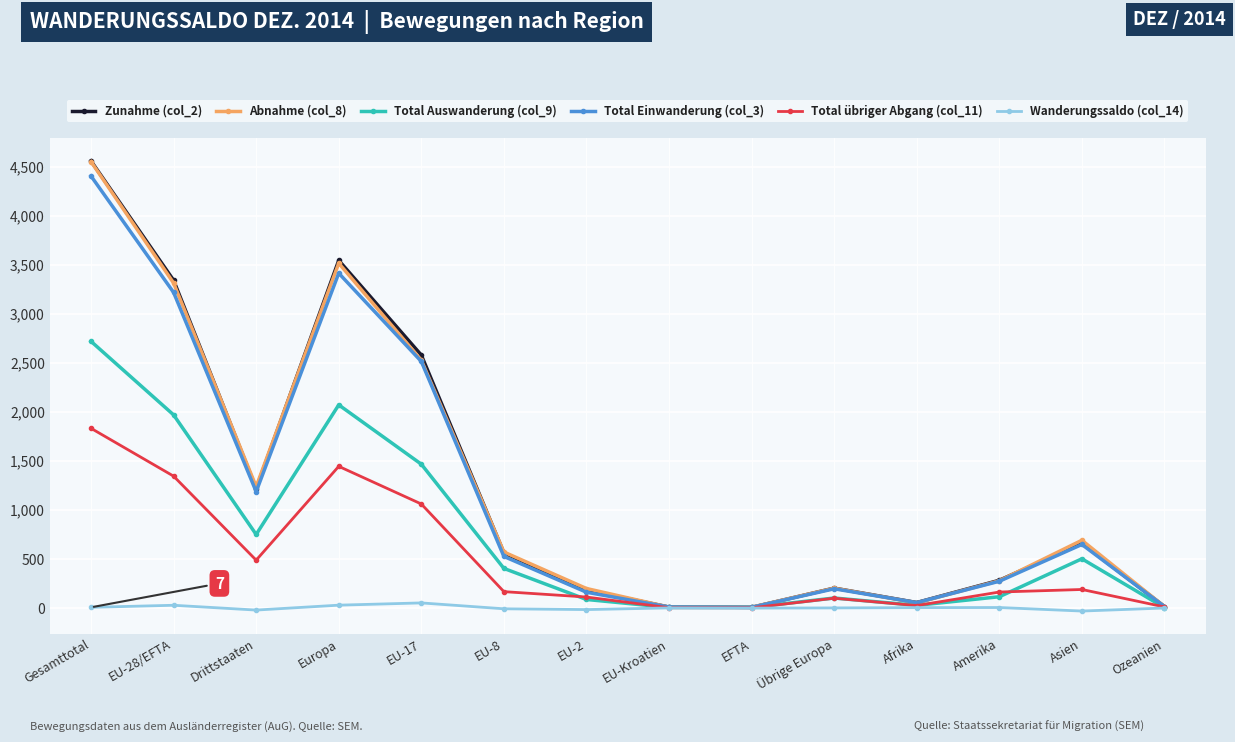

In Wanderungssaldo (col_14), how many points are lower than both neighbors (excluding endpoints)?

4